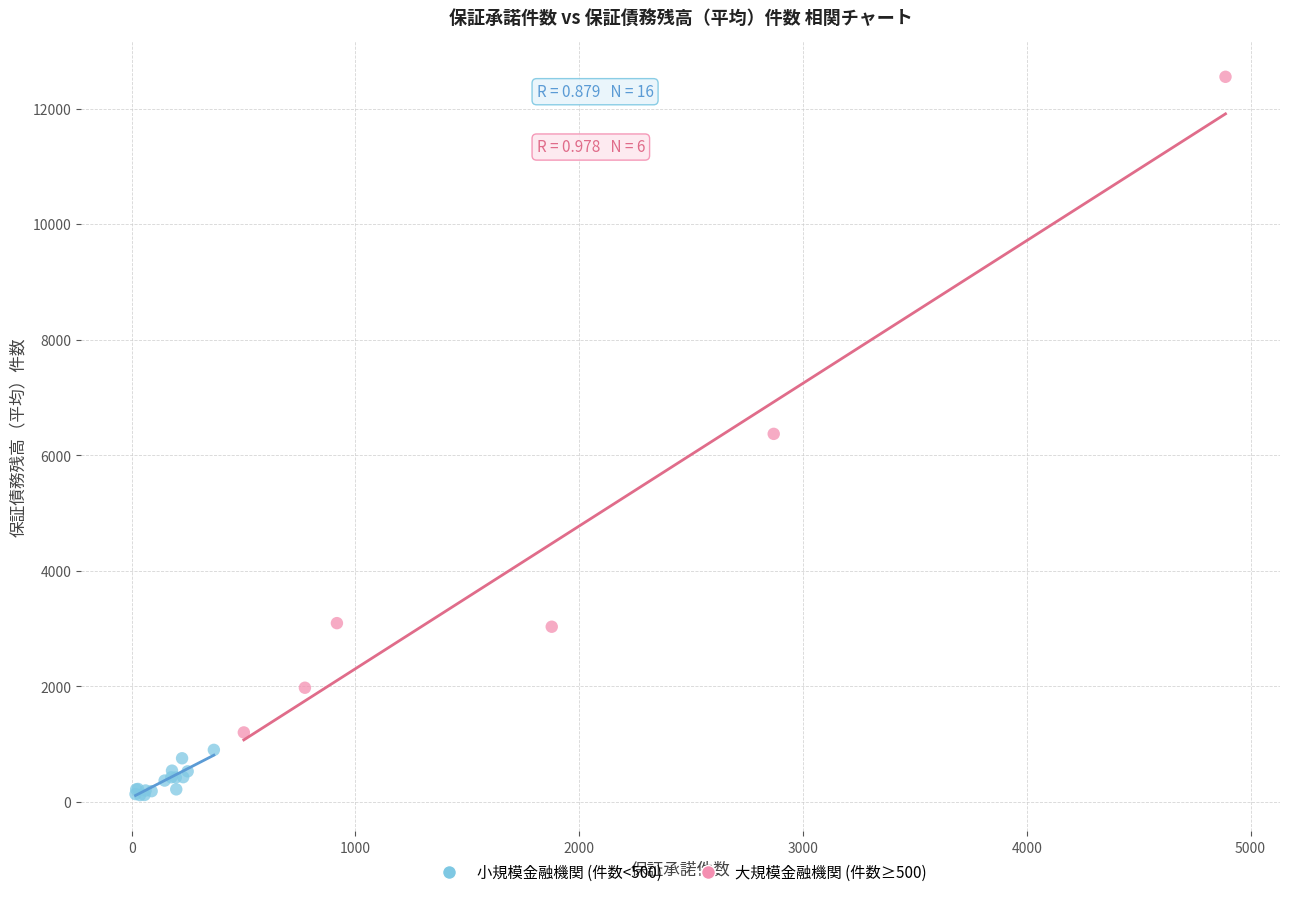

Which series reaches the maximum Y coordinate?

大規模金融機関 (件数≥500)